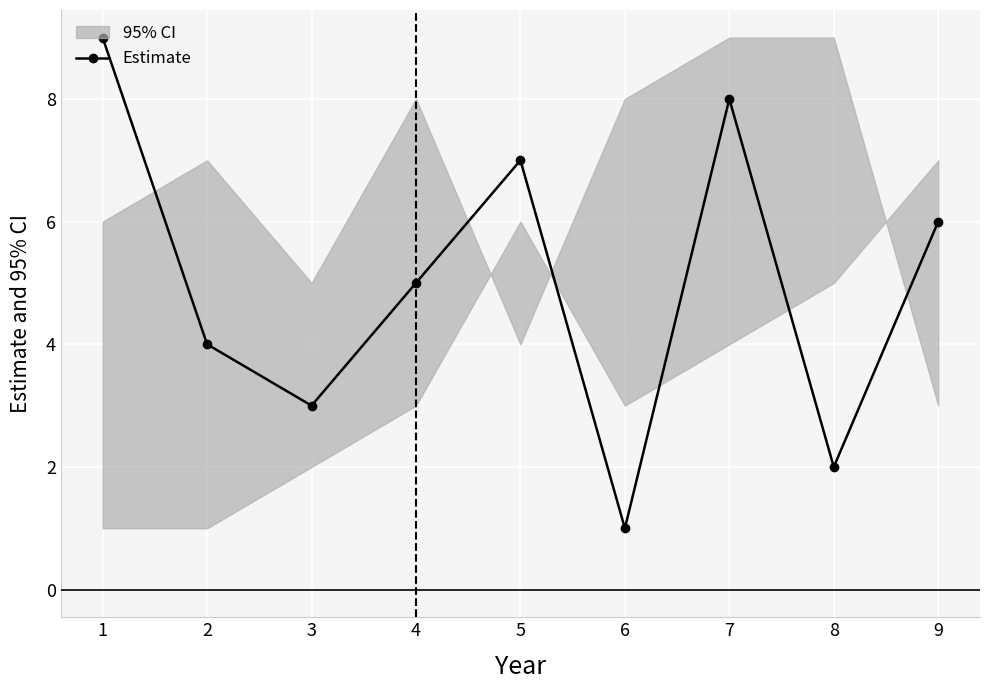

Reading left to right, what are all the values shown in this chart?

1=9	2=4	3=3	4=5	5=7	6=1	7=8	8=2	9=6